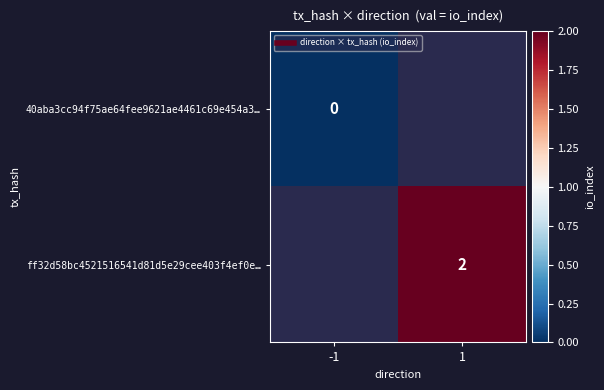

List the series in order of their peak value, highest first.

40aba3cc94f75ae64fee9621ae4461c69e454a3…, ff32d58bc4521516541d81d5e29cee403f4ef0e…